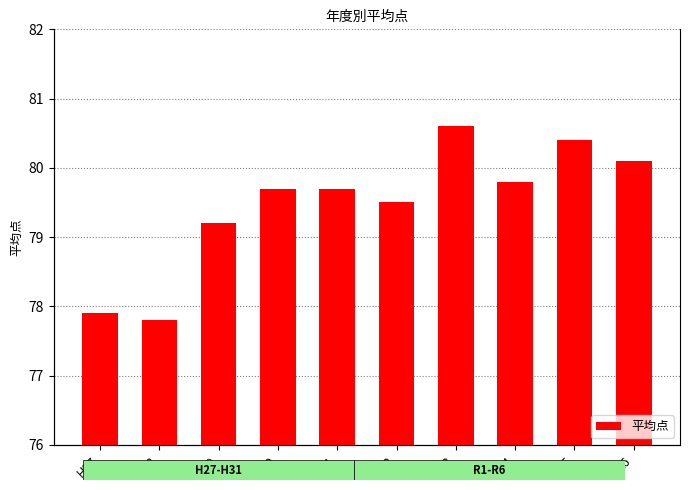

Reading left to right, list all the values displayed in this chart.

H27=77.9	H28=77.8	H29=79.2	H30=79.7	R1=79.7	R2=79.5	R3=80.6	R4=79.8	R5=80.4	R6=80.1